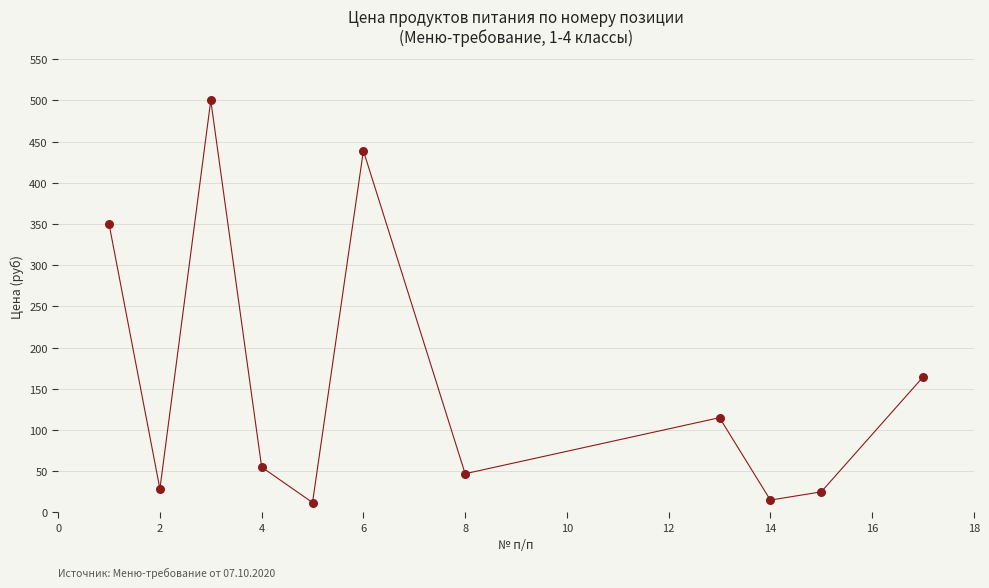

What is the range of Y values (max minus min)?

488.0